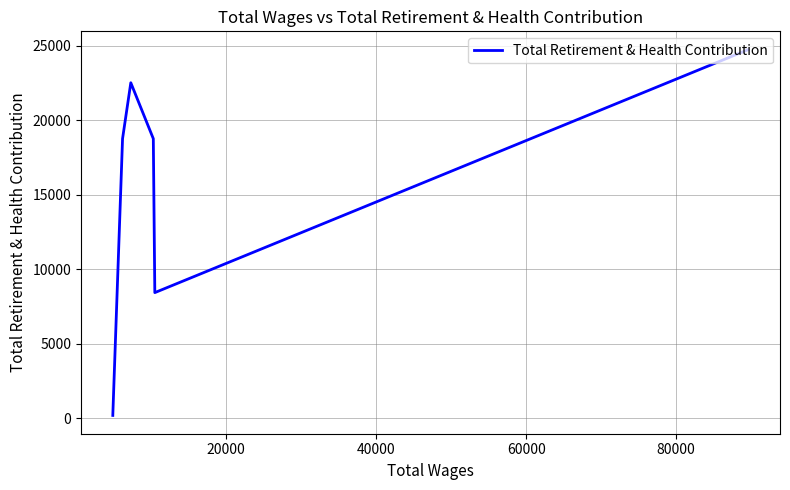

What is the smallest value displayed?

196